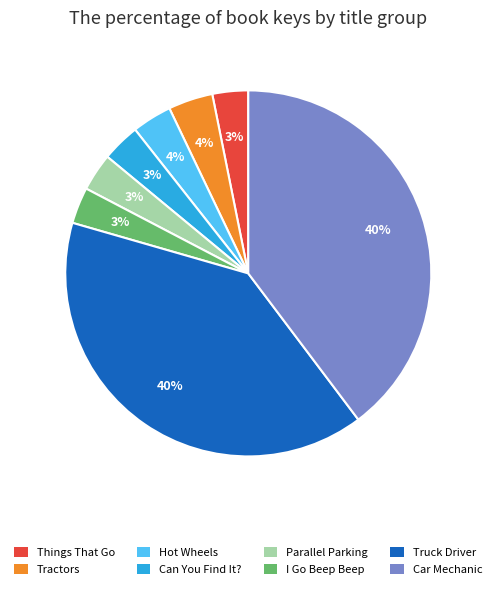

To the nearest percent, what is the average slice percentage?

12%